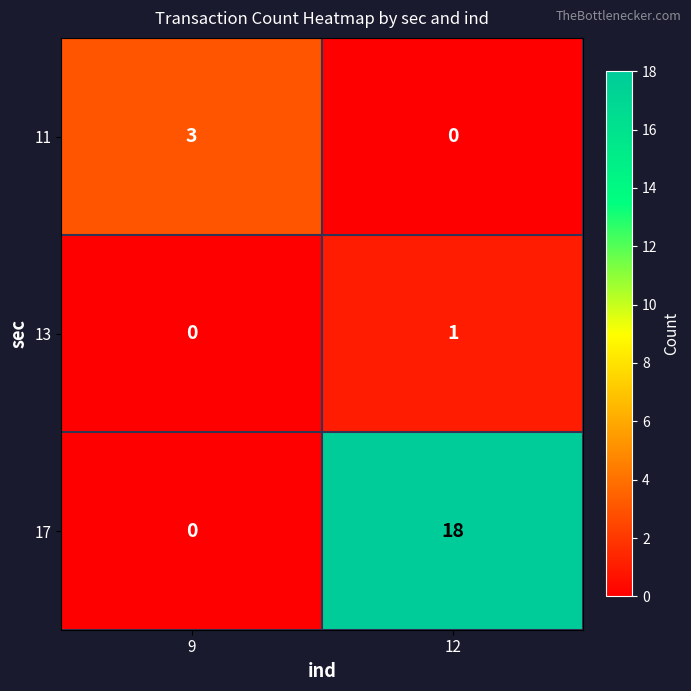

What is the sum of all 11 values?

3